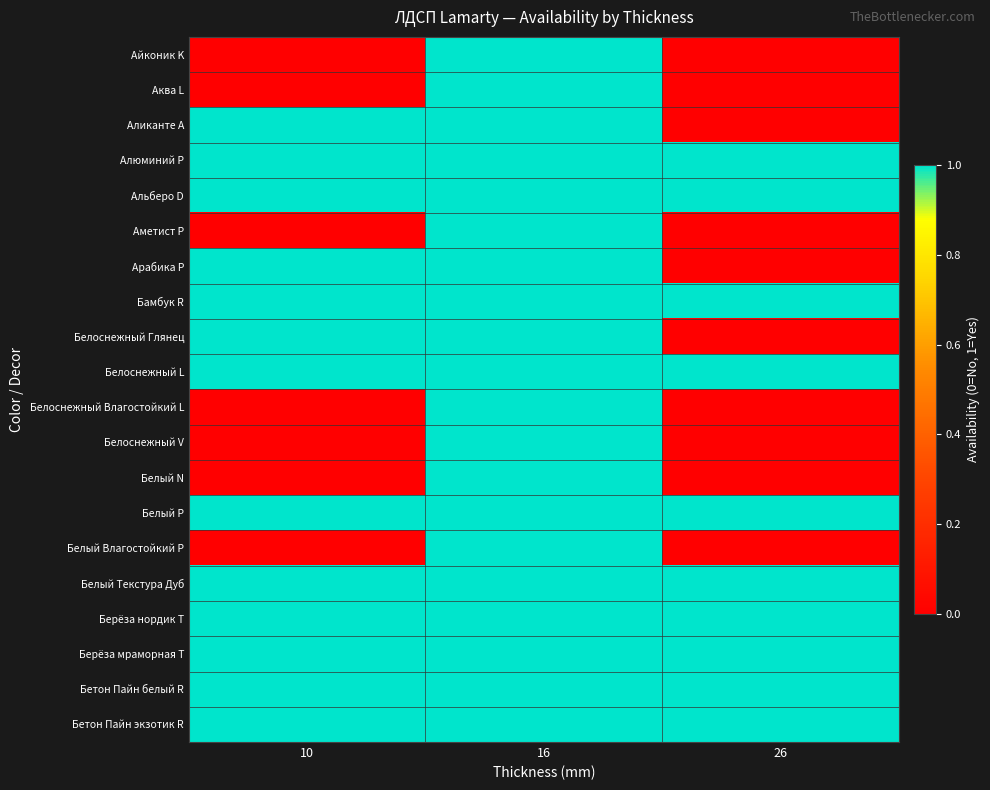

Reading right to left, extract all data points from this chart.

Айконик K: 26=0	16=1	10=0
Аква L: 26=0	16=1	10=0
Аликанте А: 26=0	16=1	10=1
Алюминий Р: 26=1	16=1	10=1
Альберо D: 26=1	16=1	10=1
Аметист P: 26=0	16=1	10=0
Арабика P: 26=0	16=1	10=1
Бамбук R: 26=1	16=1	10=1
Белоснежный Глянец: 26=0	16=1	10=1
Белоснежный L: 26=1	16=1	10=1
Белоснежный Влагостойкий L: 26=0	16=1	10=0
Белоснежный V: 26=0	16=1	10=0
Белый N: 26=0	16=1	10=0
Белый Р: 26=1	16=1	10=1
Белый Влагостойкий P: 26=0	16=1	10=0
Белый Текстура Дуб: 26=1	16=1	10=1
Берёза нордик T: 26=1	16=1	10=1
Берёза мраморная T: 26=1	16=1	10=1
Бетон Пайн белый R: 26=1	16=1	10=1
Бетон Пайн экзотик R: 26=1	16=1	10=1